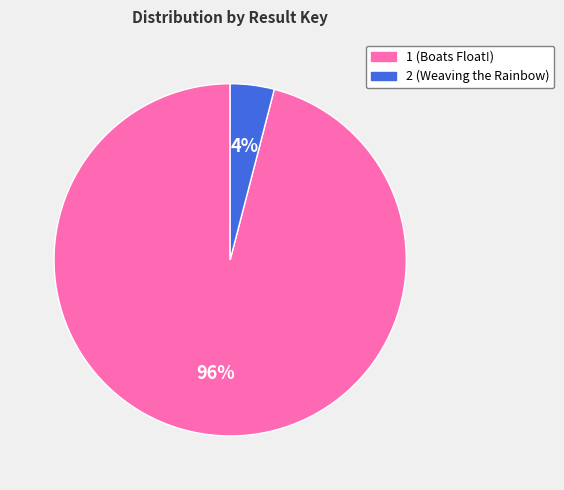

To the nearest percent, what is the average slice percentage?

50%